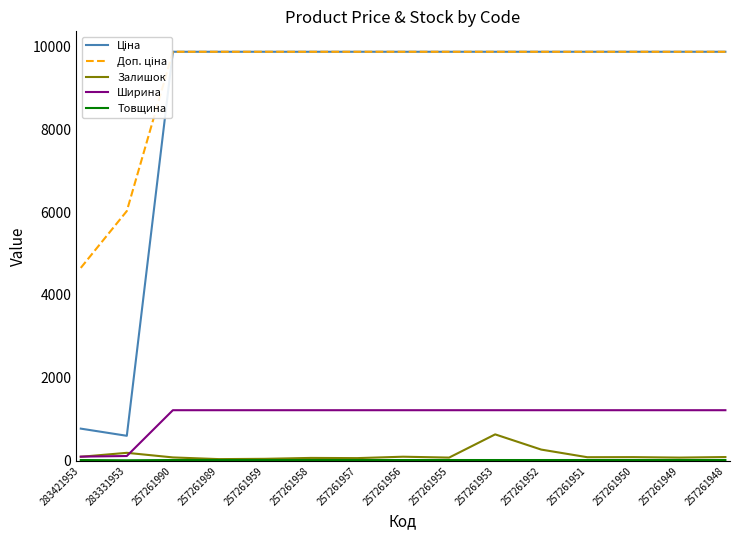

The Залишок series shows 637.0 at 257261953. True or false?

True